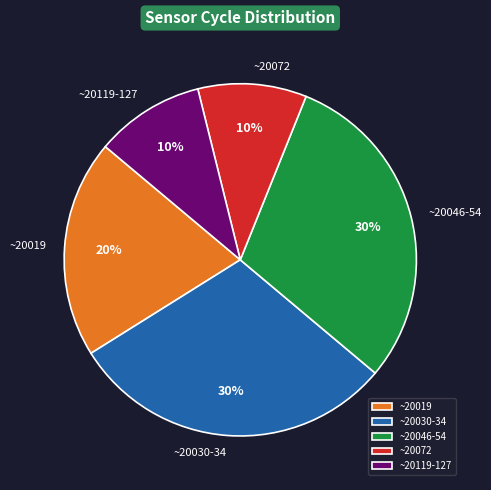

Does ~20119-127 represent more than half of the total?

No